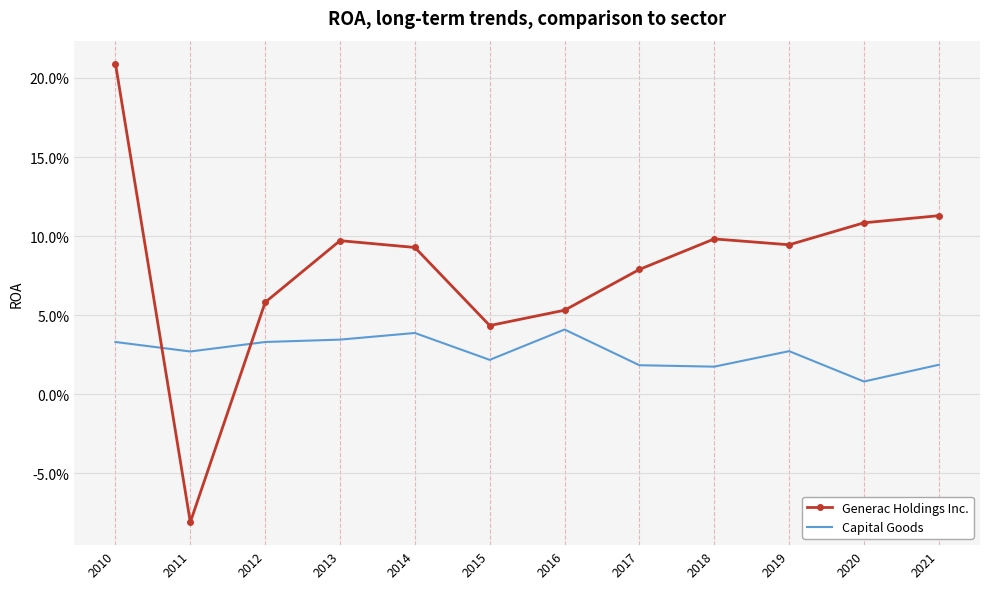

What are all the series names shown in the legend?

Generac Holdings Inc., Capital Goods